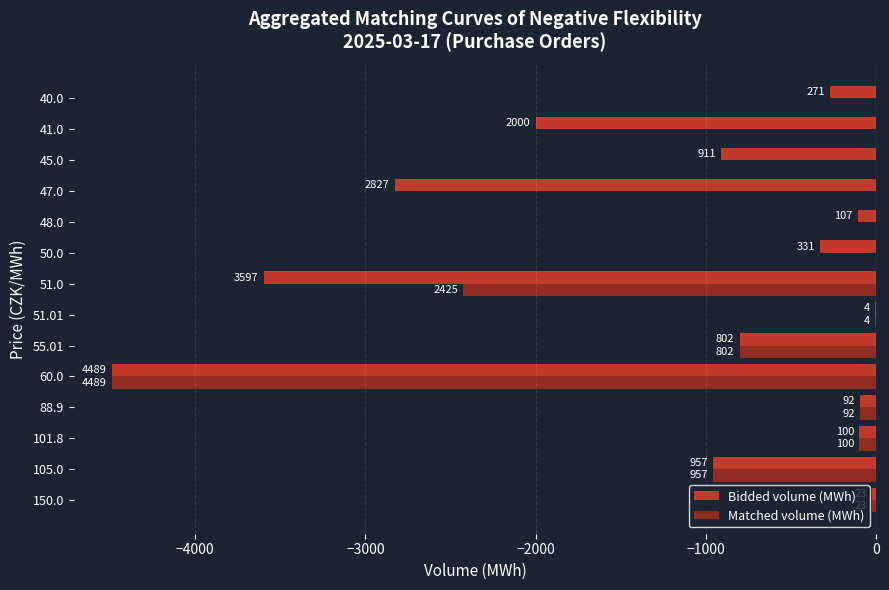

What are all the series names shown in the legend?

Bidded volume (MWh), Matched volume (MWh)